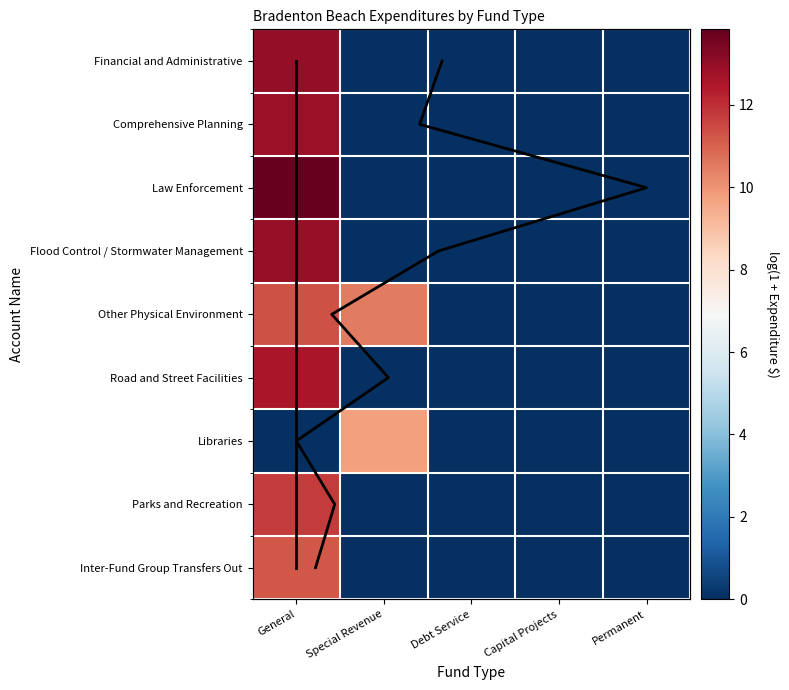

The value of Law Enforcement at General is 8.6. True or false?

False